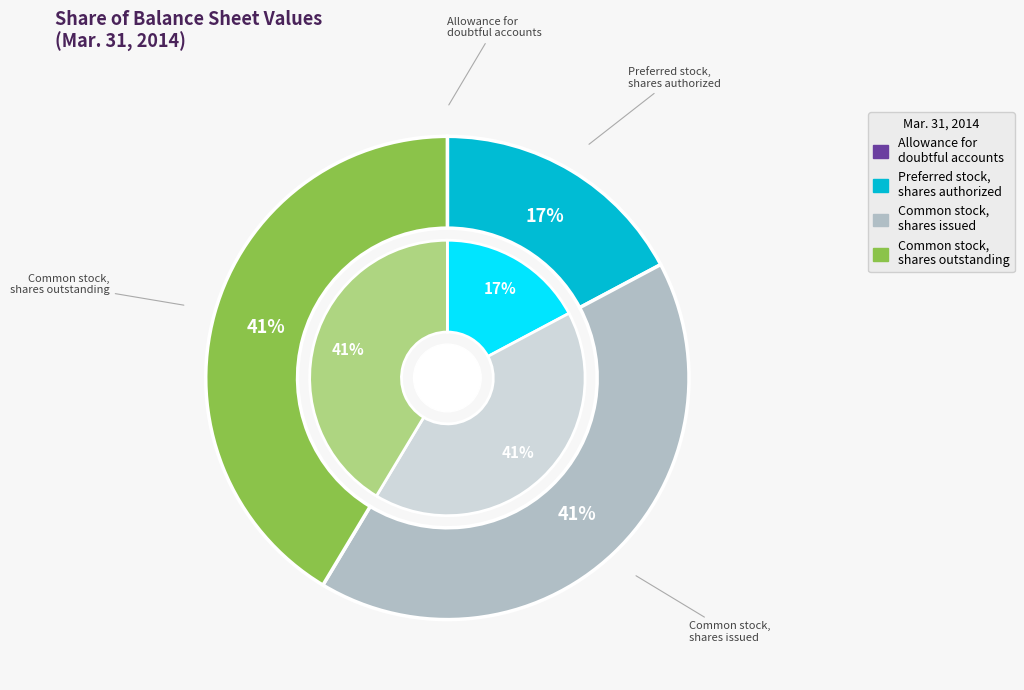

True or false: Common stock, shares issued accounts for 41% of the total.

True